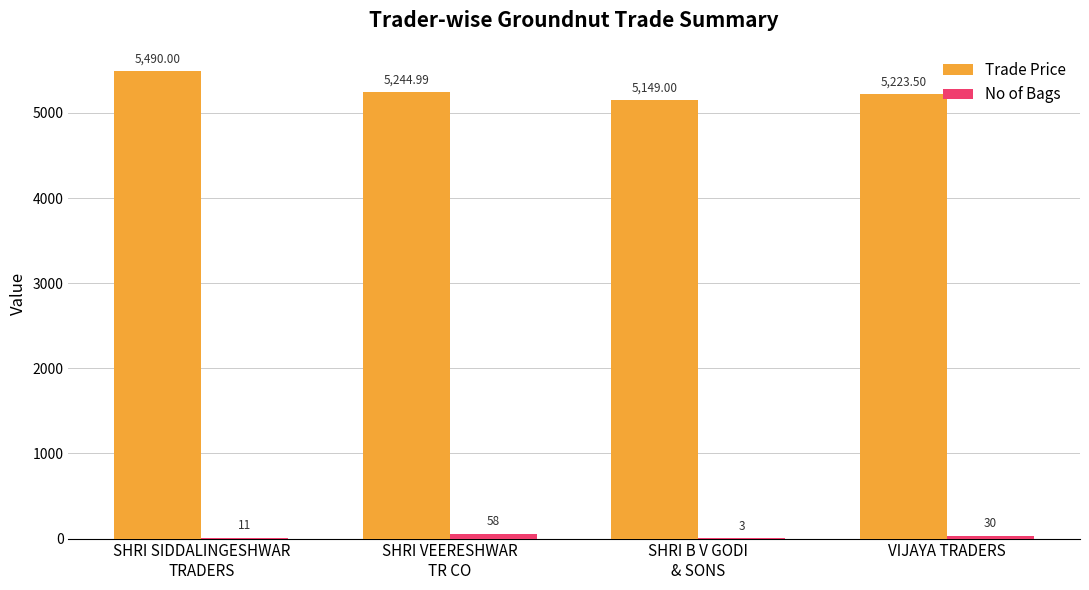

Which series has the largest total across all categories?

Trade Price